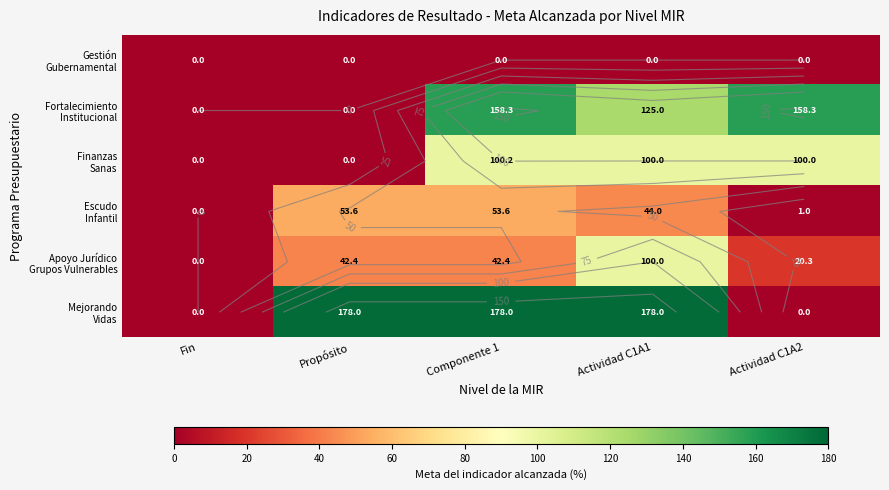

The Fortalecimiento Institucional series shows 158.3 at Actividad C1A2. True or false?

True